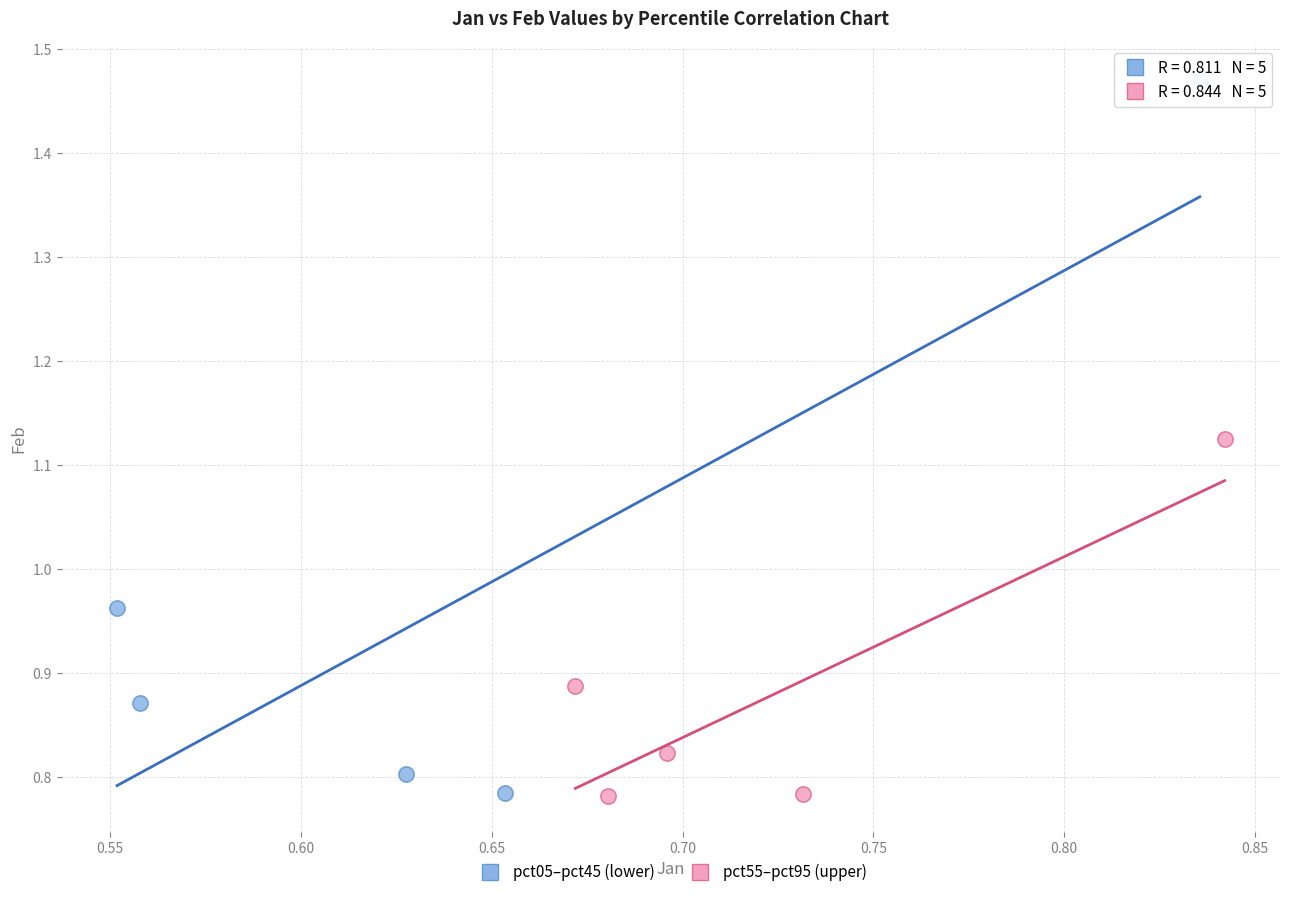

Which series has the largest Y range (max minus min)?

pct05–pct45 (lower)